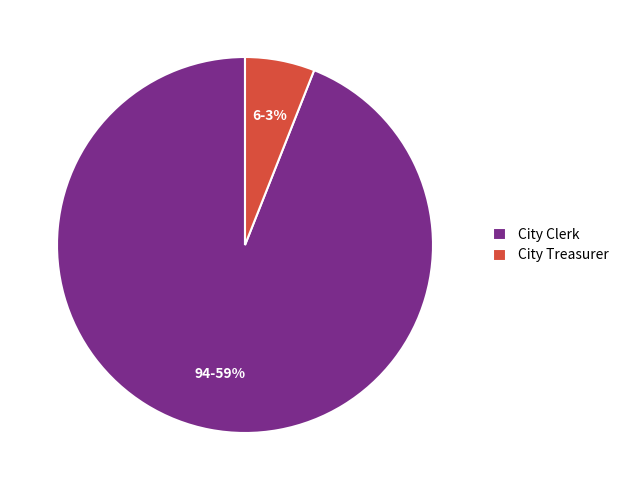

Which has a higher value, City Clerk or City Treasurer?

City Clerk